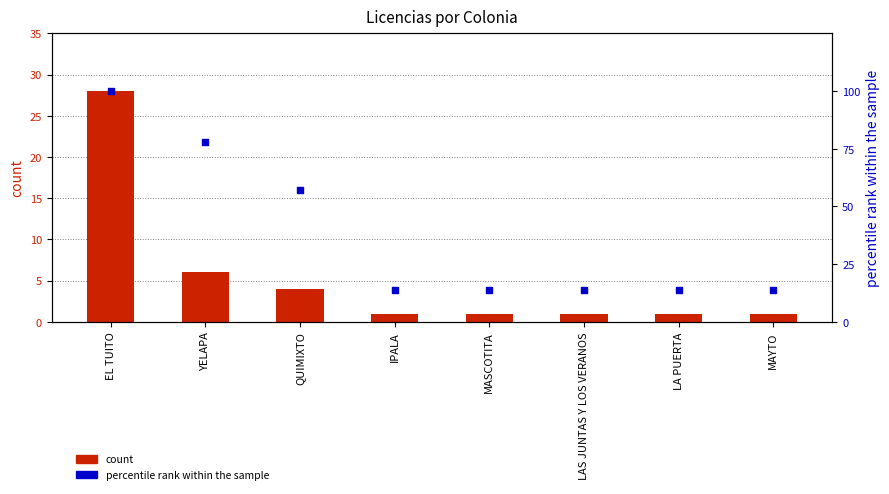

What is the total value across all series at LA PUERTA?

15